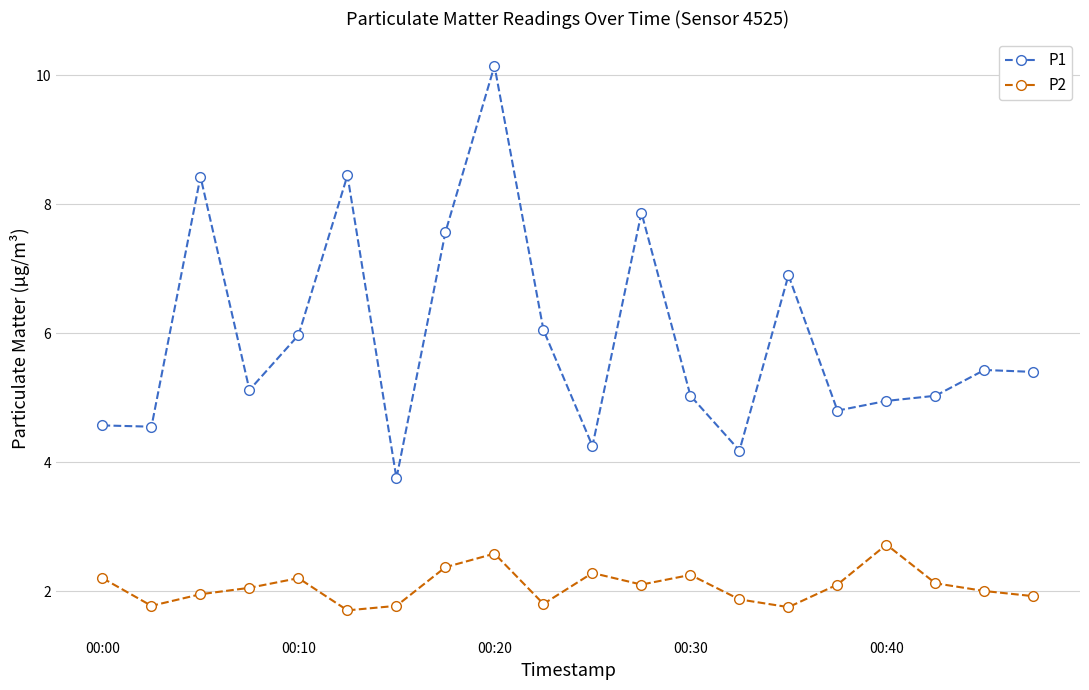

Which series has the largest total across all categories?

P1